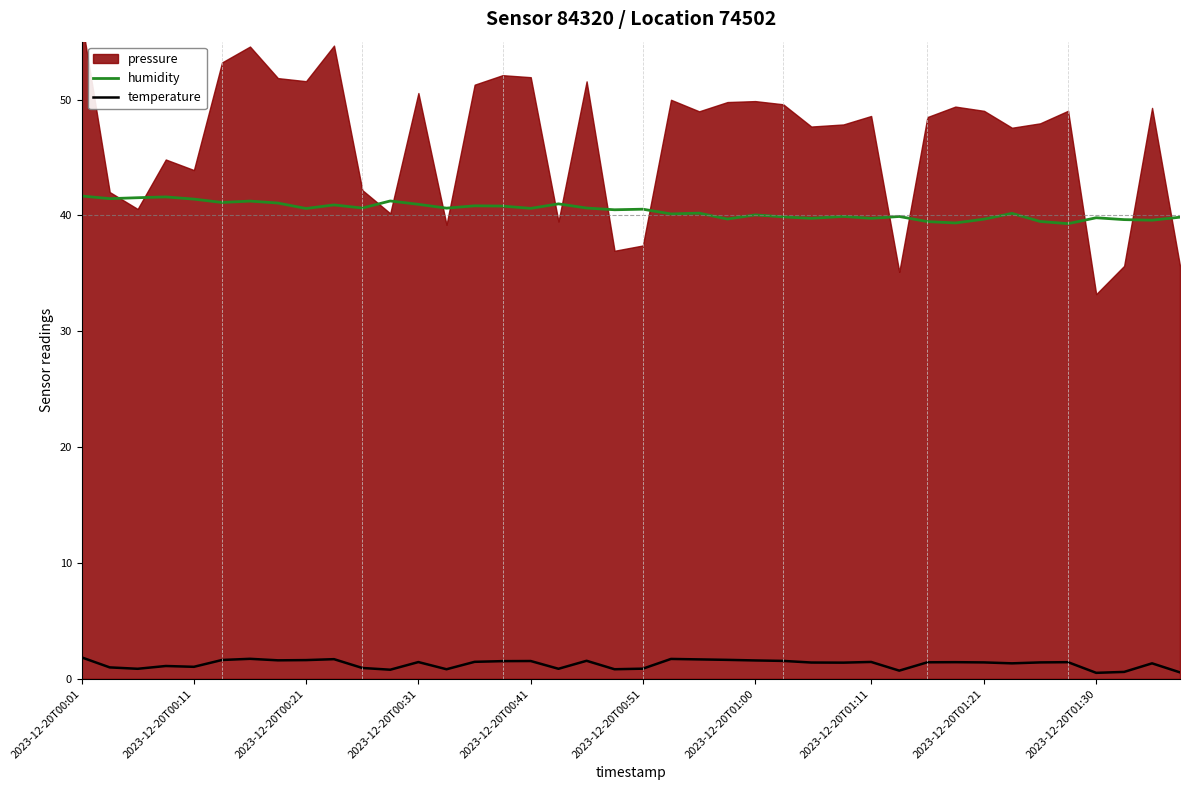

True or false: temperature and humidity intersect in this chart.

False